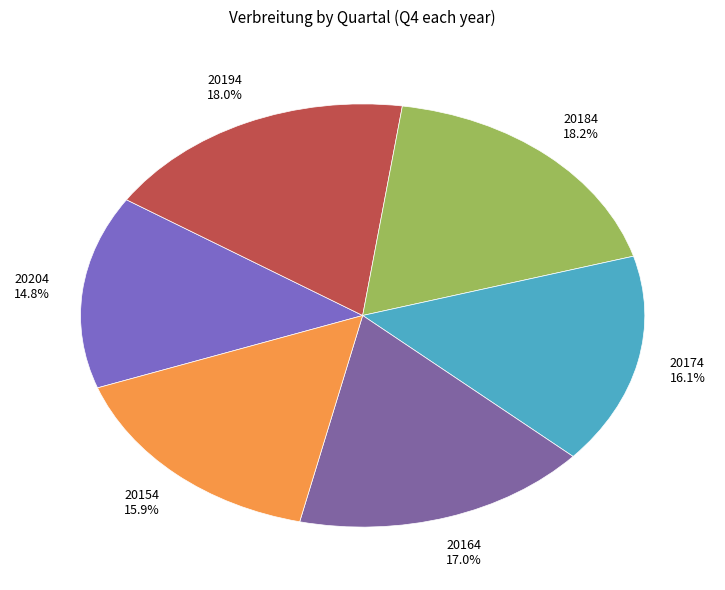

What is the smallest slice in the pie chart?

20204 14.8%